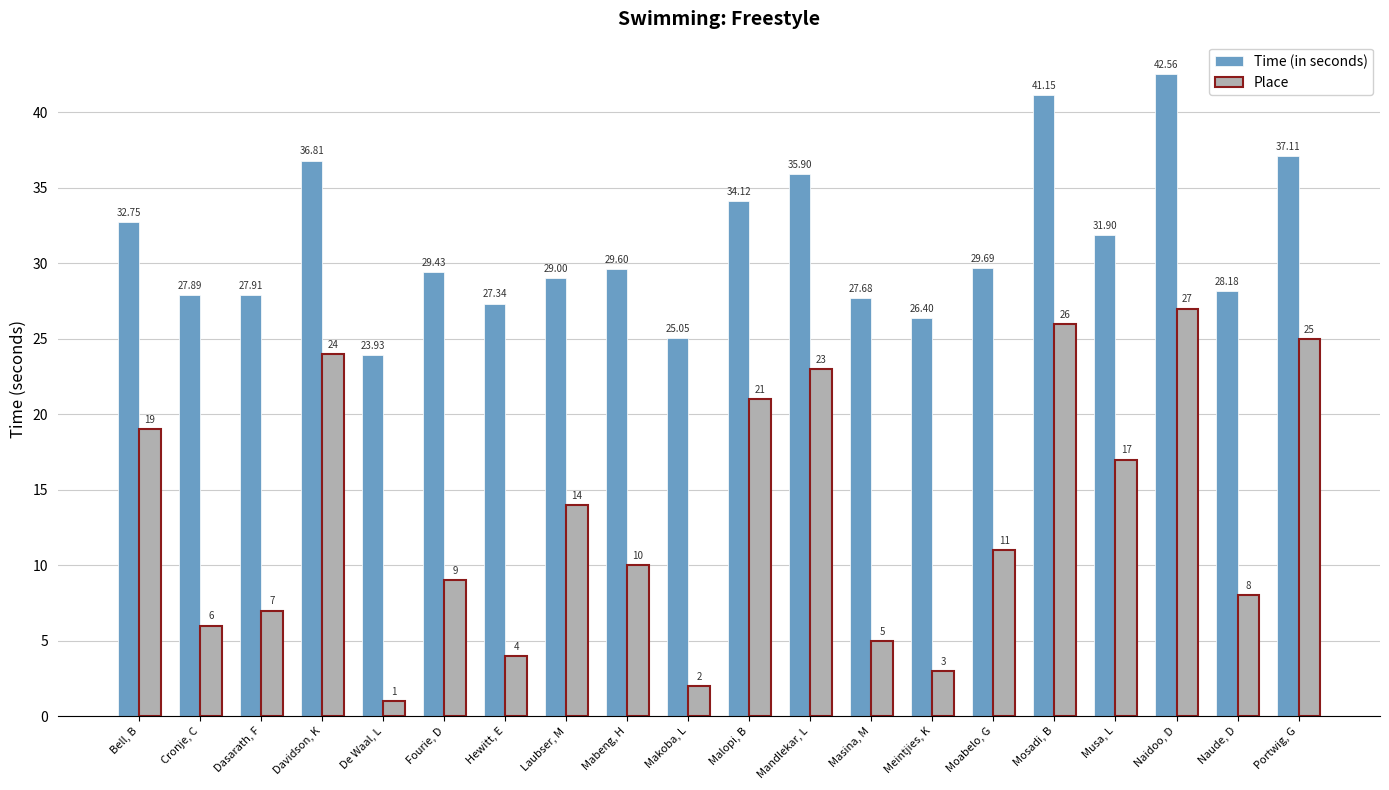

What position from the left is Bell, B?

1